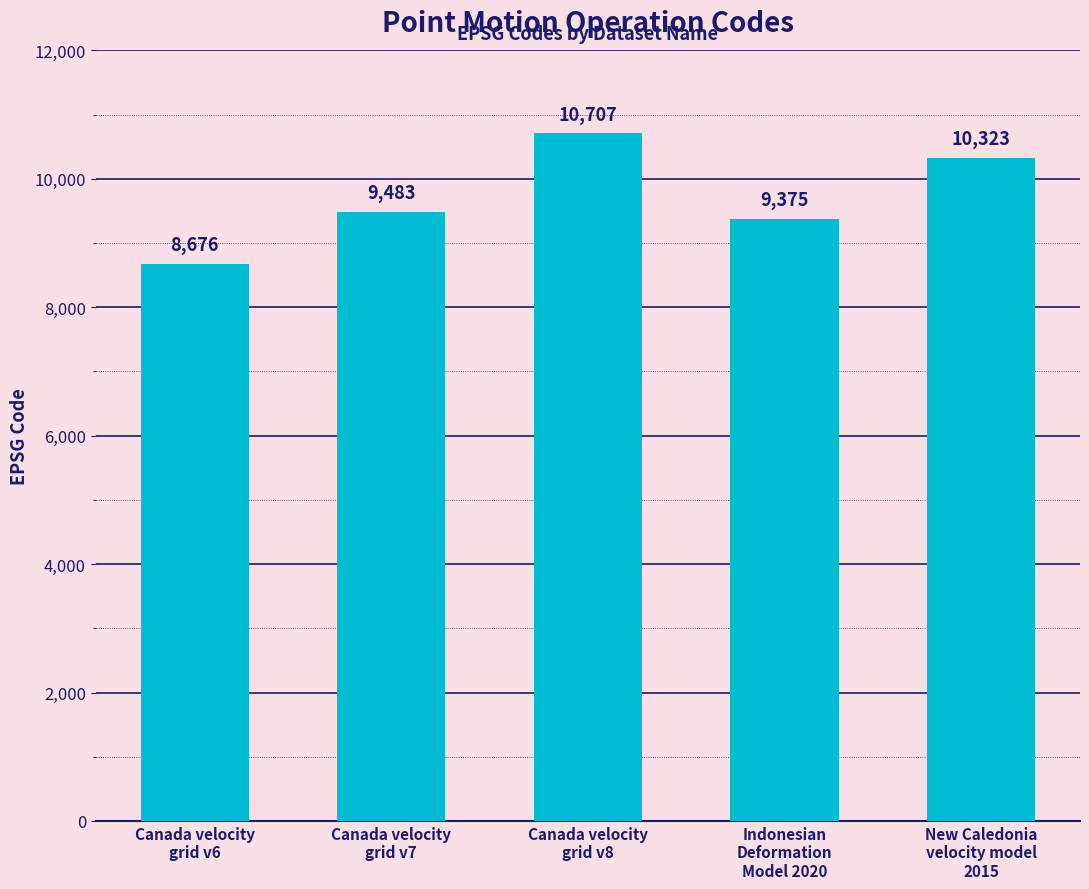

Read the value at New Caledonia
velocity model
2015, to the nearest 10.

10320